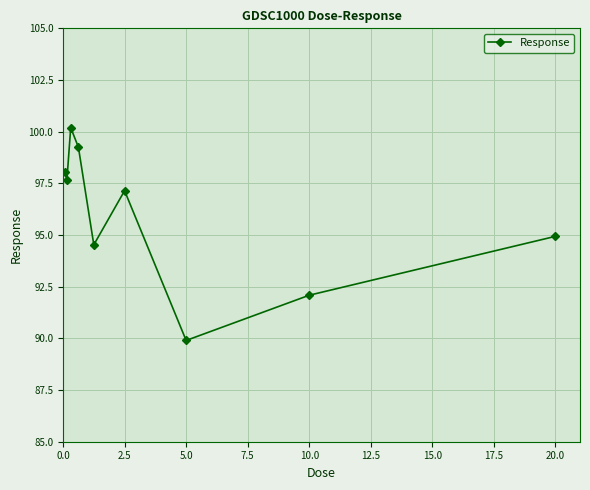

What is the smallest value displayed?

89.9